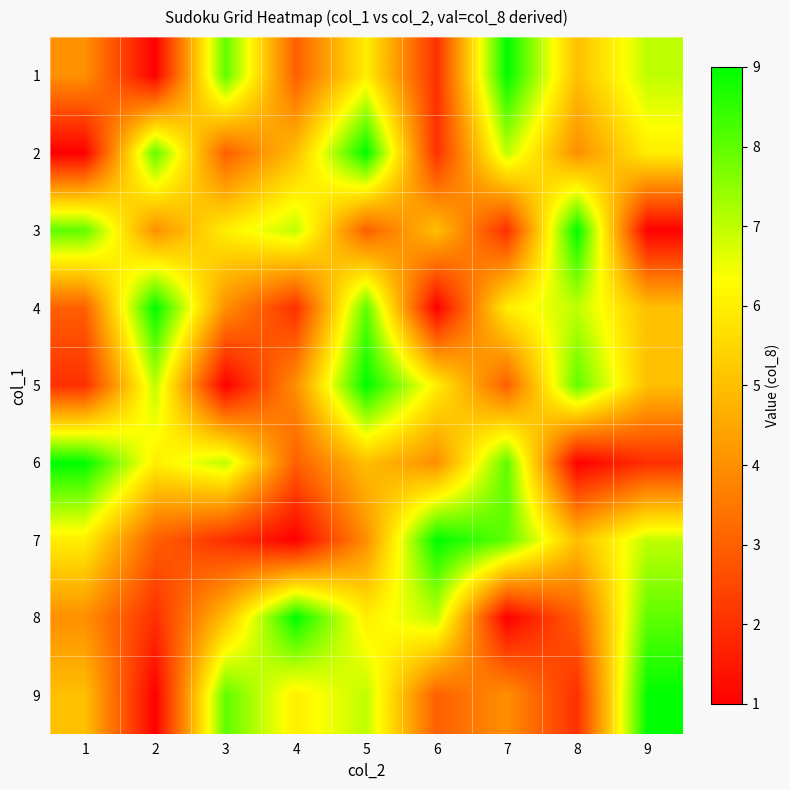

How many data points does each series have?

9